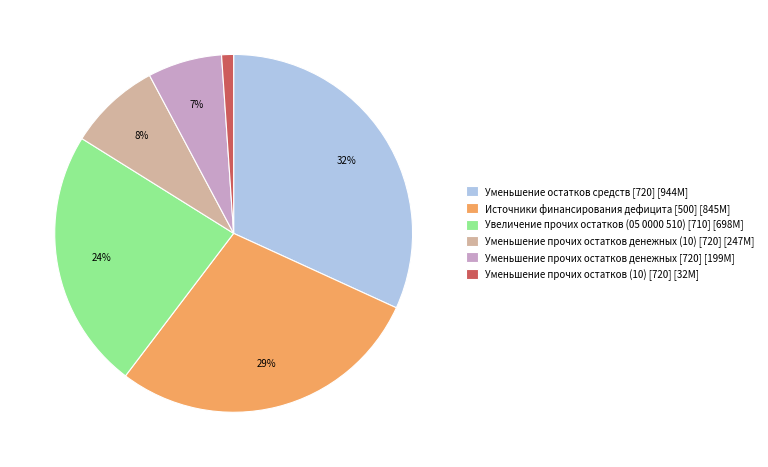

What percentage is the Уменьшение остатков средств [720] slice, to the nearest percent?

32%